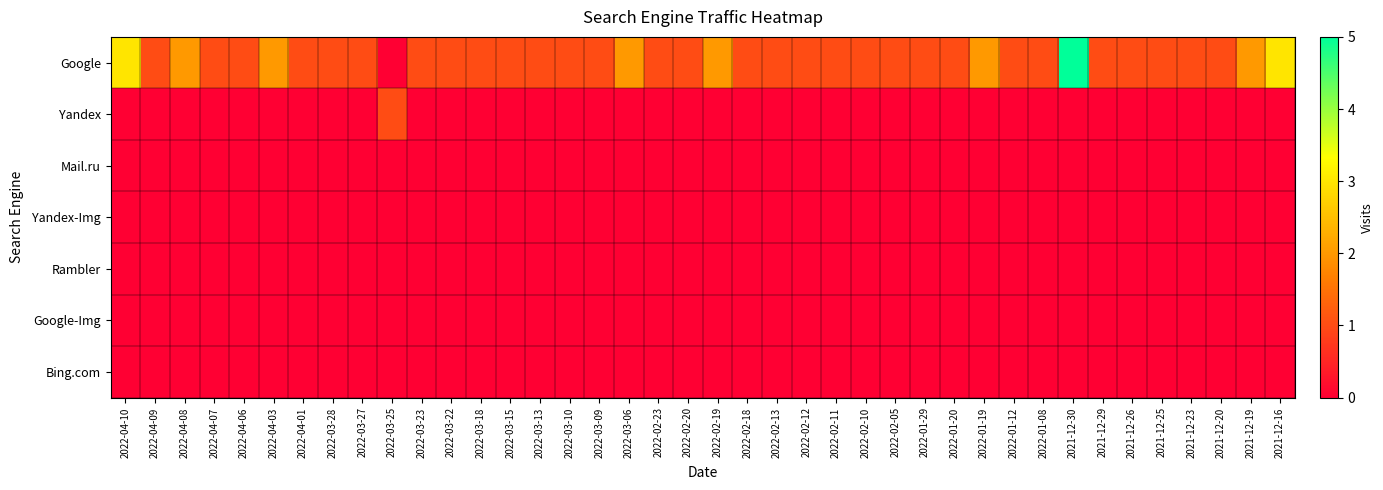

What is the difference between the maximum and minimum values in the Yandex series?

1